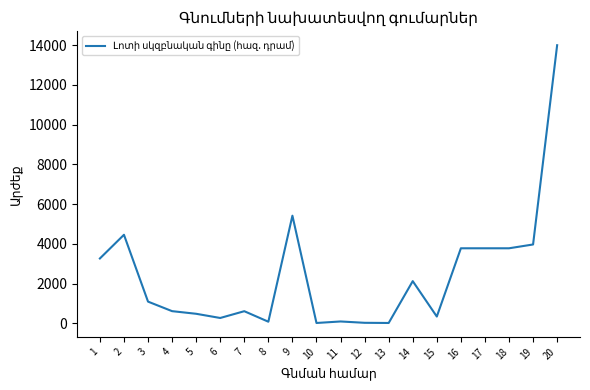

What is the greatest value displayed?

14000.0